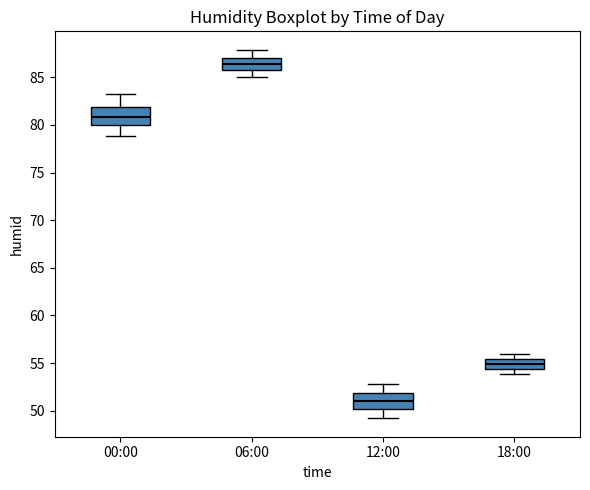

Reading left to right, transcribe this box plot: for each box, give where its median line is, the range the box spans, and where its two whiskers end, as read against the y-axis. The values are not printed on the chart, so give them approximately, as read against the axis.

00:00: median 81.0, box 80.0 to 82.0, whiskers 79.0 to 83.5
06:00: median 86.5, box 85.5 to 87.0, whiskers 85.0 to 88.0
12:00: median 51.0, box 50.0 to 52.0, whiskers 49.0 to 53.0
18:00: median 55.0, box 54.5 to 55.5, whiskers 54.0 to 56.0